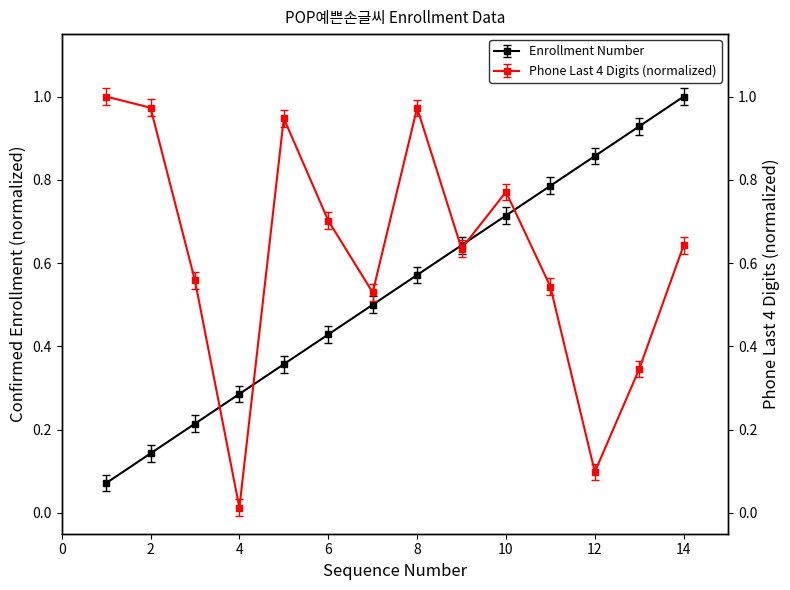

How many interior local peaks does the Phone Last 4 Digits (normalized) series have?

3